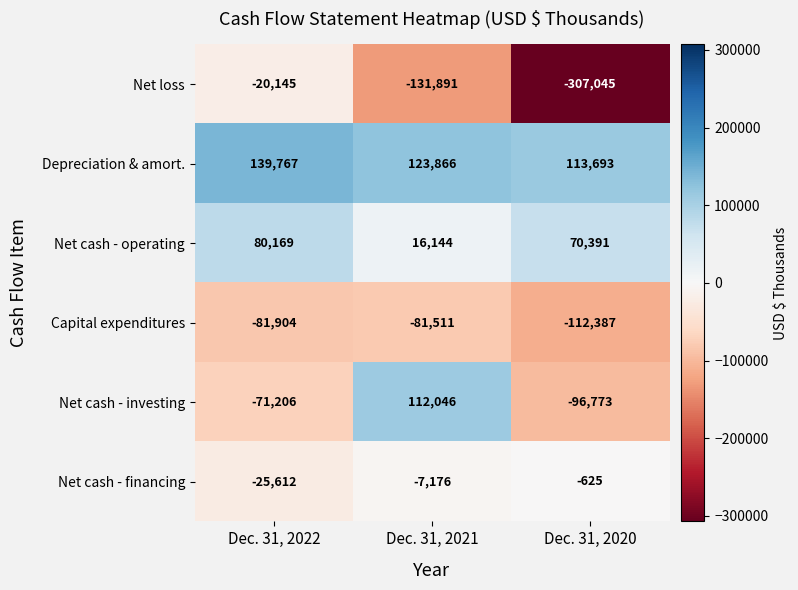

What is the difference between the maximum and minimum values in the Capital expenditures series?

30876